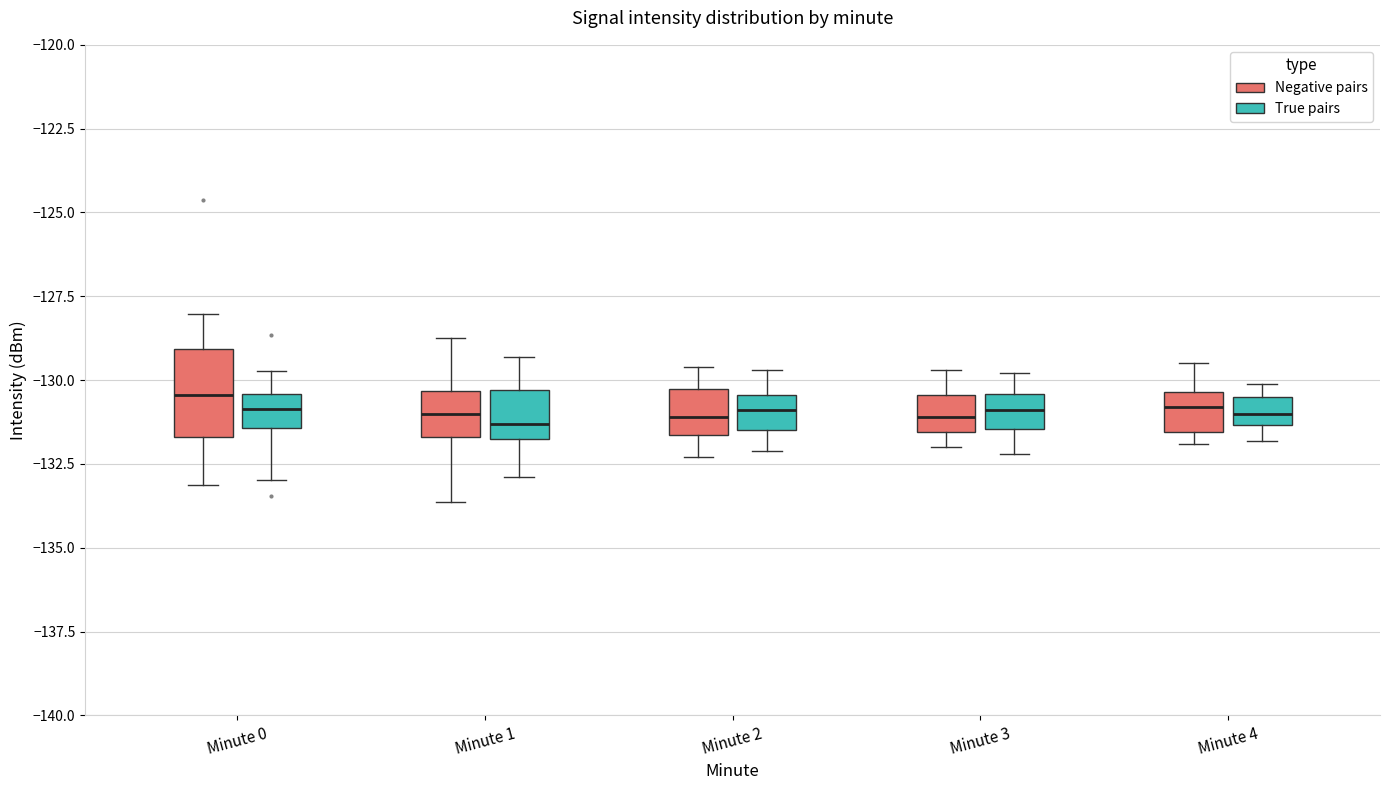

Comparing the boxes themselves (not the whiskers), which one is the tallest?

Minute 0 (Negative pairs)